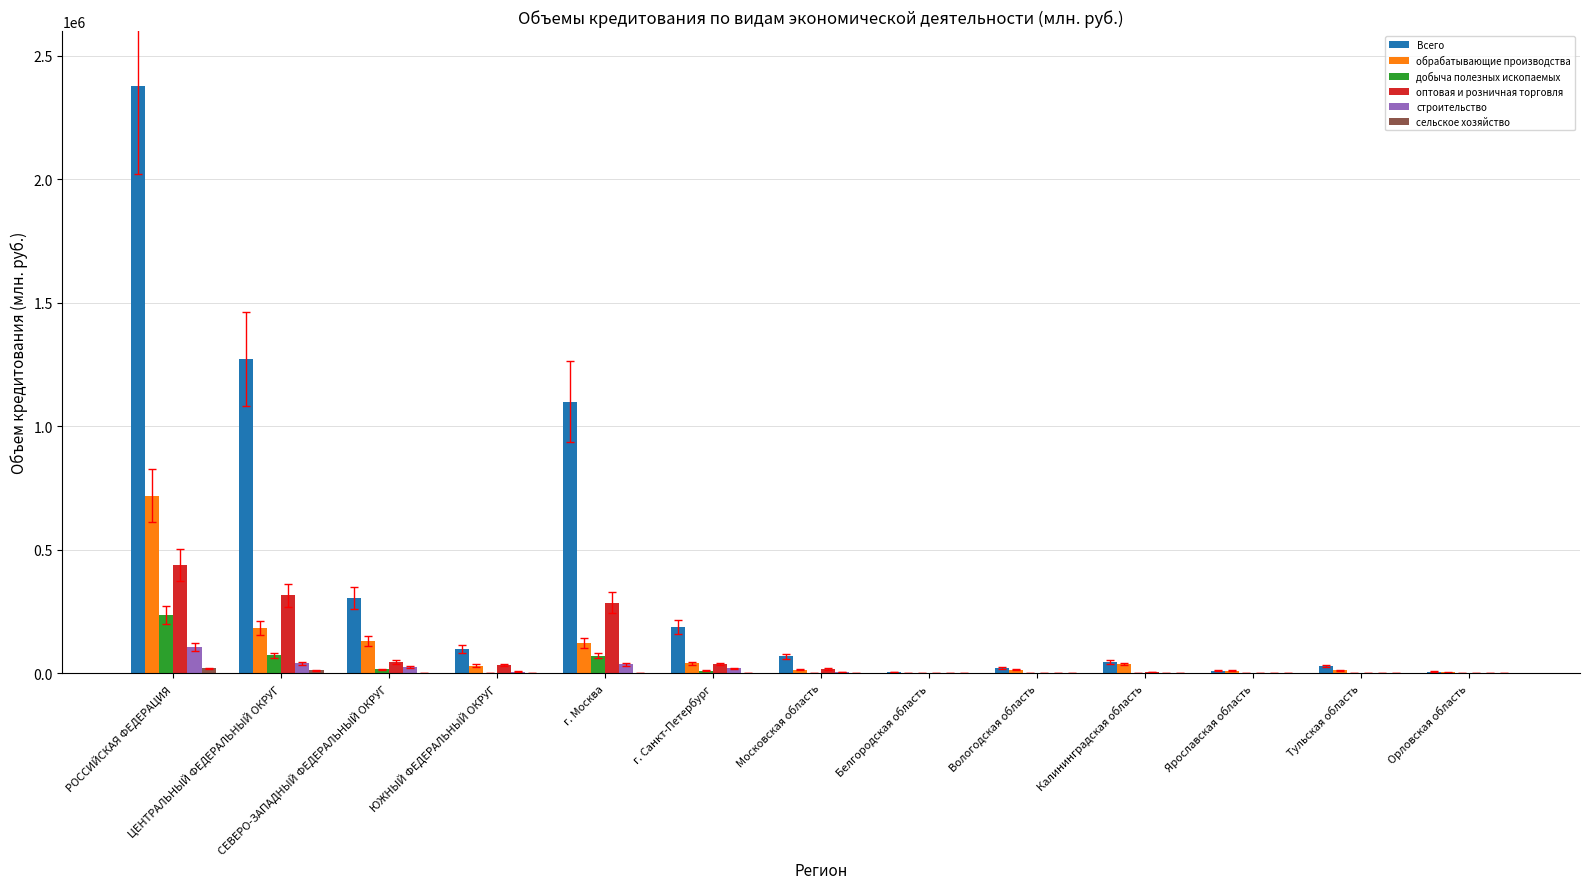

Which category has the highest value across all series?

РОССИЙСКАЯ ФЕДЕРАЦИЯ